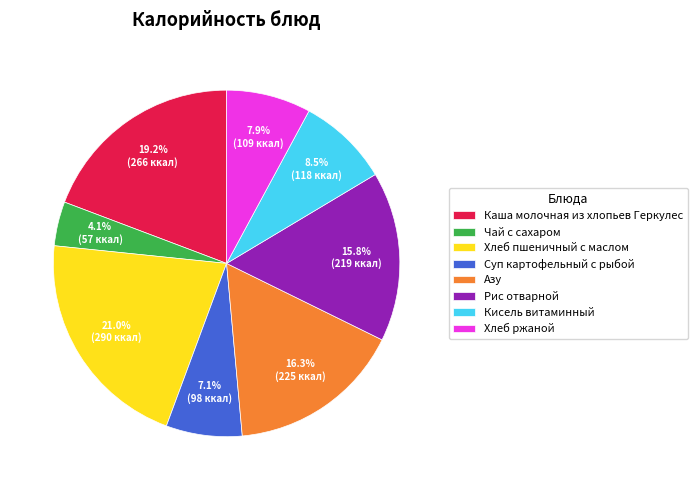

What is the smallest slice in the pie chart?

Чай с сахаром